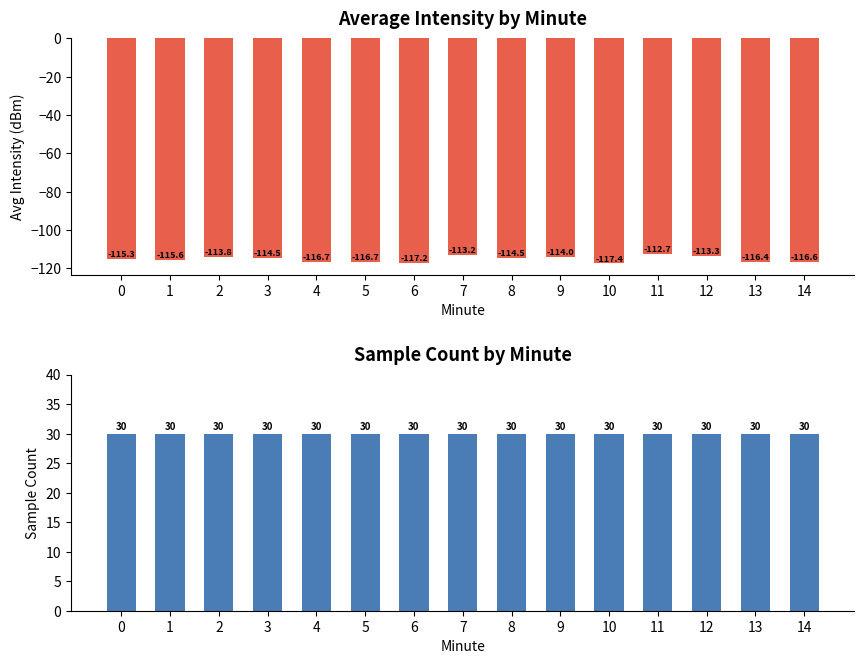

Reading right to left, extract all data points from this chart.

Avg Intensity (dBm): 14=-116.6	13=-116.4	12=-113.3	11=-112.7	10=-117.4	9=-114.0	8=-114.5	7=-113.2	6=-117.2	5=-116.7	4=-116.7	3=-114.5	2=-113.8	1=-115.6	0=-115.3
Sample Count: 14=30.0	13=30.0	12=30.0	11=30.0	10=30.0	9=30.0	8=30.0	7=30.0	6=30.0	5=30.0	4=30.0	3=30.0	2=30.0	1=30.0	0=30.0